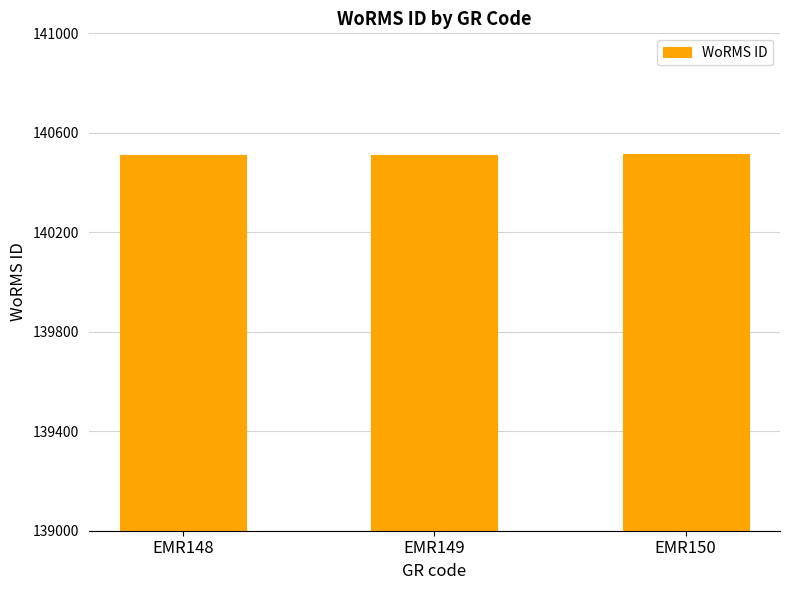

How many bars are there in total?

3